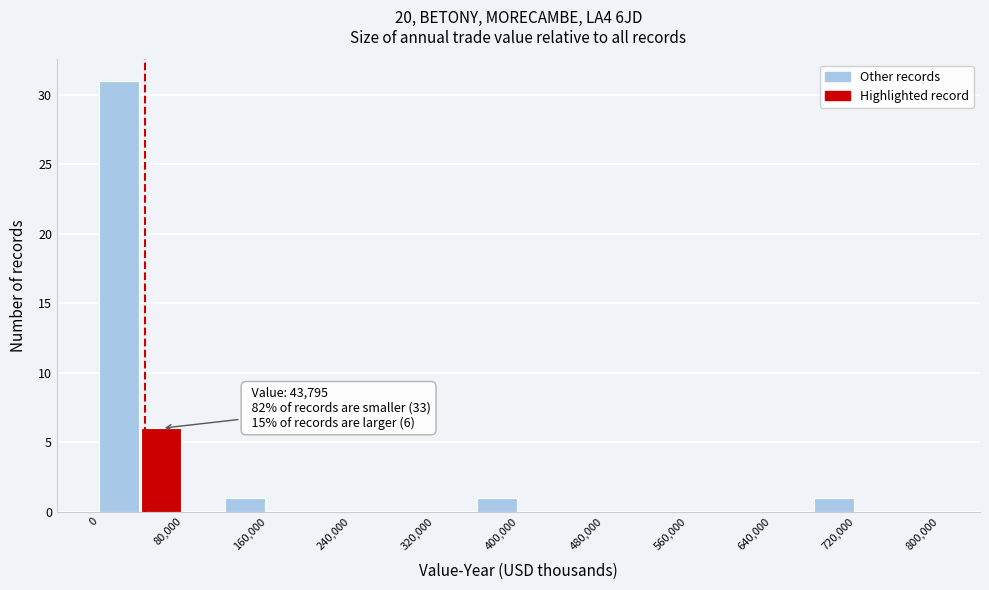

Over which range of the x-axis is the bar tallest?

0 to 40000